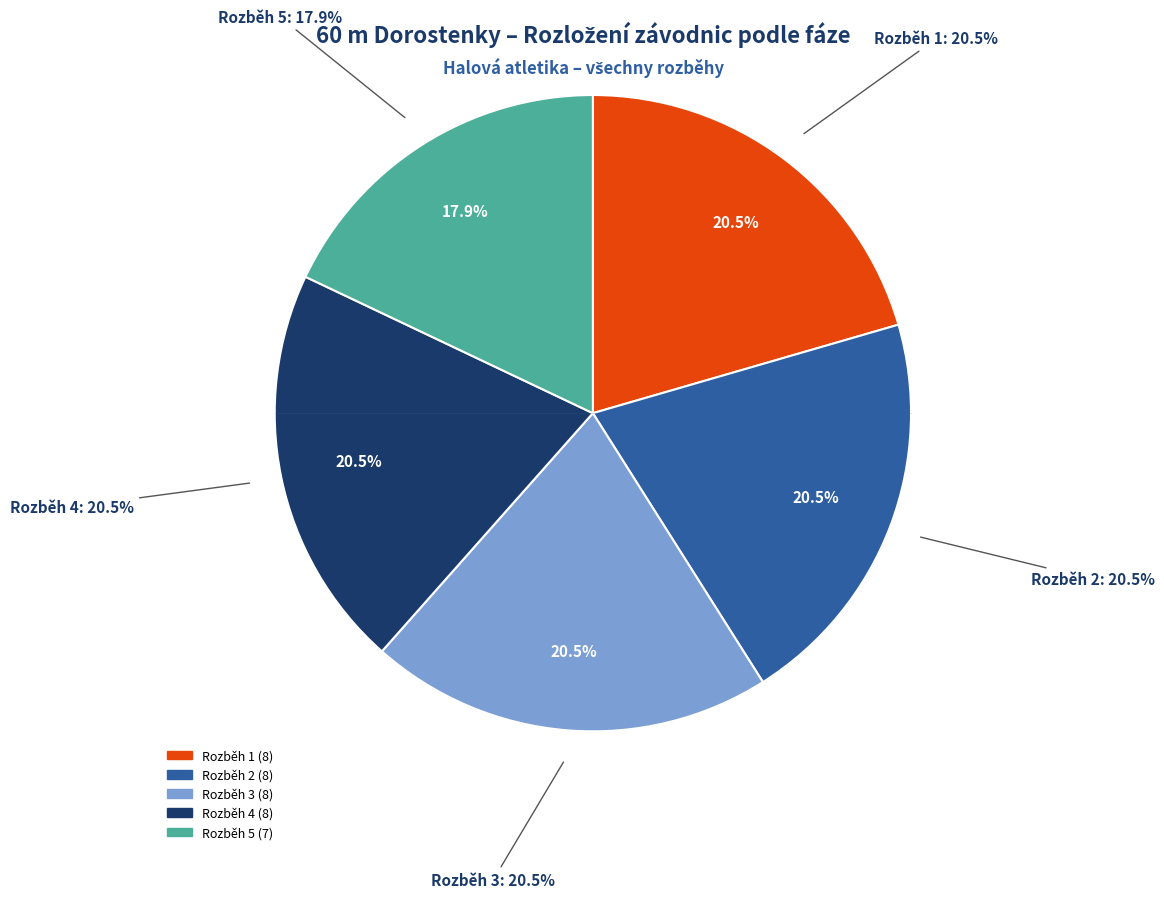

To the nearest percent, what portion does Rozběh 2 represent?

15%